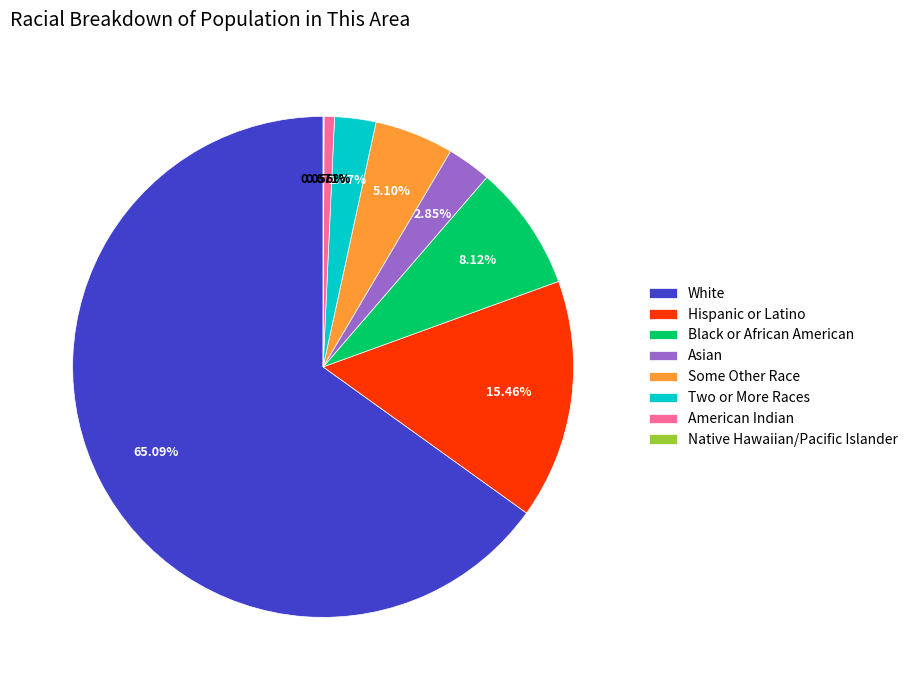

What is the ratio of the value at Some Other Race to the value at Asian?

1.8